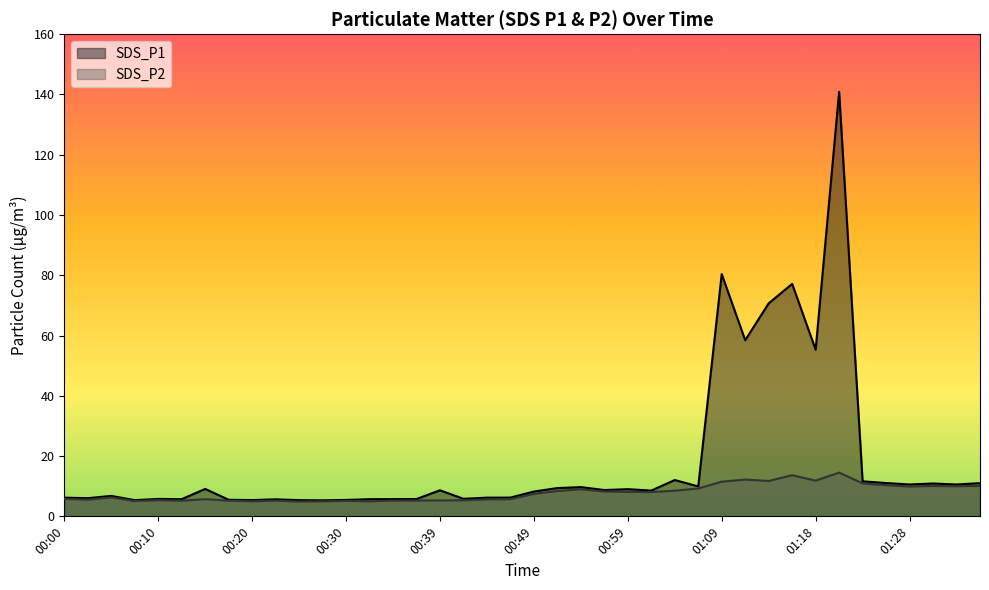

Reading left to right, transcribe all the data shown in this chart.

SDS_P1: 00:00=6.2	00:03=6.0	00:05=6.8	00:08=5.4	00:10=5.8	00:13=5.7	00:15=9.1	00:17=5.5	00:20=5.4	00:22=5.7	00:25=5.4	00:27=5.3	00:30=5.5	00:32=5.7	00:35=5.7	00:37=5.8	00:39=8.7	00:42=5.8	00:44=6.2	00:47=6.2	00:49=8.2	00:52=9.4	00:54=9.7	00:57=8.7	00:59=9.0	01:01=8.6	01:04=12.1	01:06=9.9	01:09=80.4	01:11=58.5	01:14=70.7	01:16=77.1	01:18=55.3	01:21=140.9	01:23=11.6	01:26=11.1	01:28=10.6	01:31=10.9	01:33=10.6	01:38=11.0
SDS_P2: 00:00=5.8	00:03=5.5	00:05=6.3	00:08=5.1	00:10=5.4	00:13=5.2	00:15=5.7	00:17=5.2	00:20=5.0	00:22=5.2	00:25=4.9	00:27=5.0	00:30=5.1	00:32=5.0	00:35=5.2	00:37=5.2	00:39=5.3	00:42=5.3	00:44=5.6	00:47=5.7	00:49=7.5	00:52=8.4	00:54=9.0	00:57=8.2	00:59=8.1	01:01=8.1	01:04=8.5	01:06=9.2	01:09=11.5	01:11=12.2	01:14=11.7	01:16=13.7	01:18=11.8	01:21=14.5	01:23=10.9	01:26=10.3	01:28=9.9	01:31=10.1	01:33=10.0	01:38=10.1